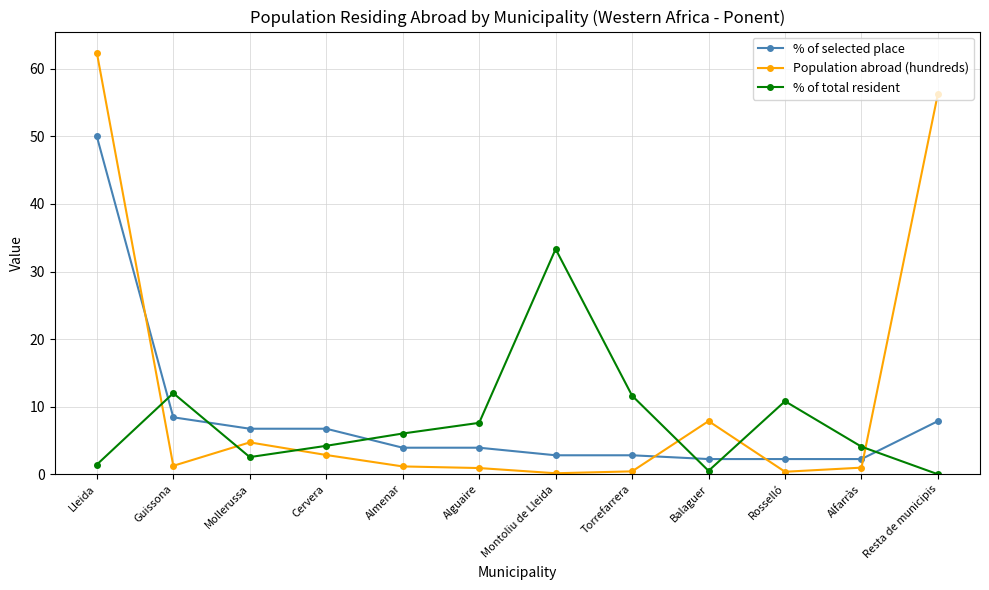

What is the label of the 9th point from the left?

Balaguer